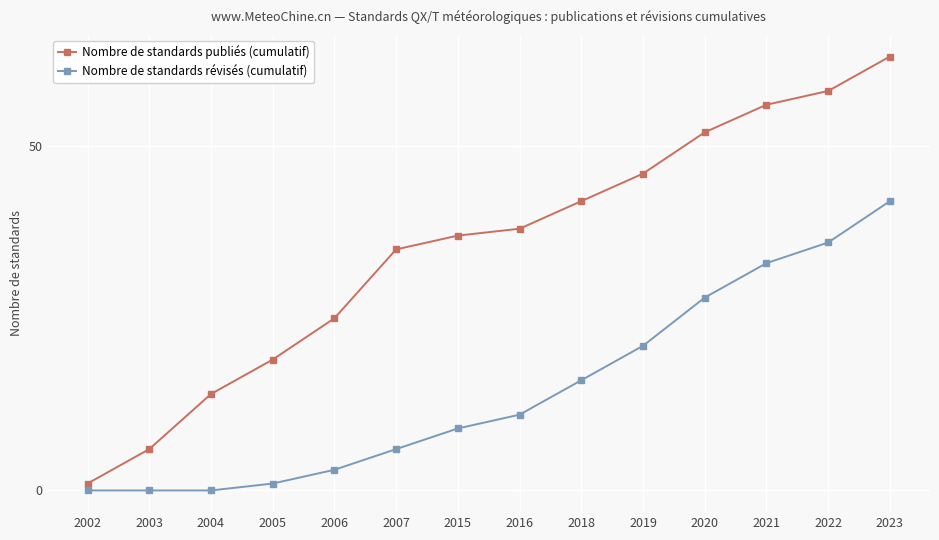

Reading left to right, extract all data points from this chart.

Nombre de standards publiés (cumulatif): 2002=1	2003=6	2004=14	2005=19	2006=25	2007=35	2015=37	2016=38	2018=42	2019=46	2020=52	2021=56	2022=58	2023=63
Nombre de standards révisés (cumulatif): 2002=0	2003=0	2004=0	2005=1	2006=3	2007=6	2015=9	2016=11	2018=16	2019=21	2020=28	2021=33	2022=36	2023=42